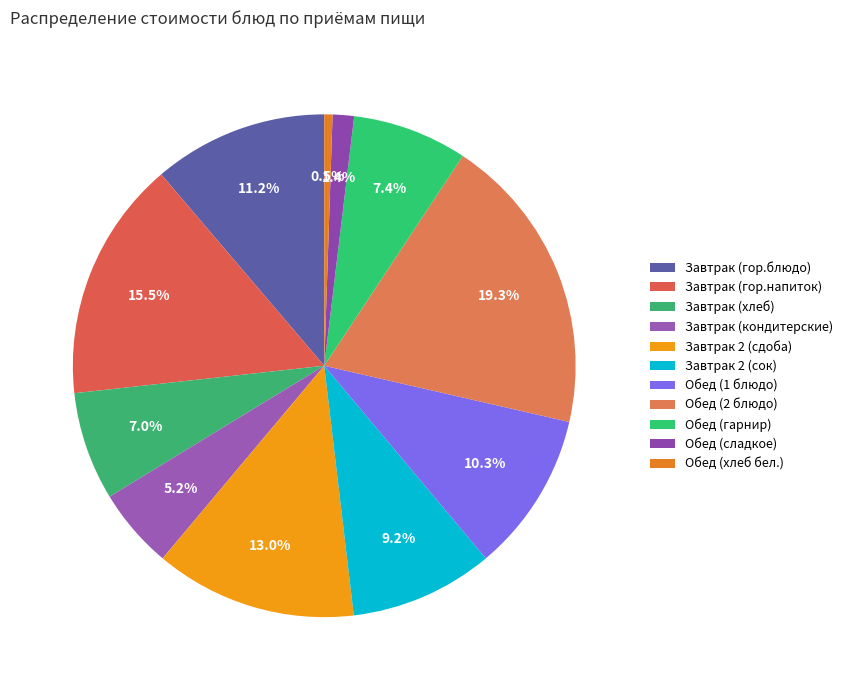

Is there any slice that represents more than half of the pie?

No